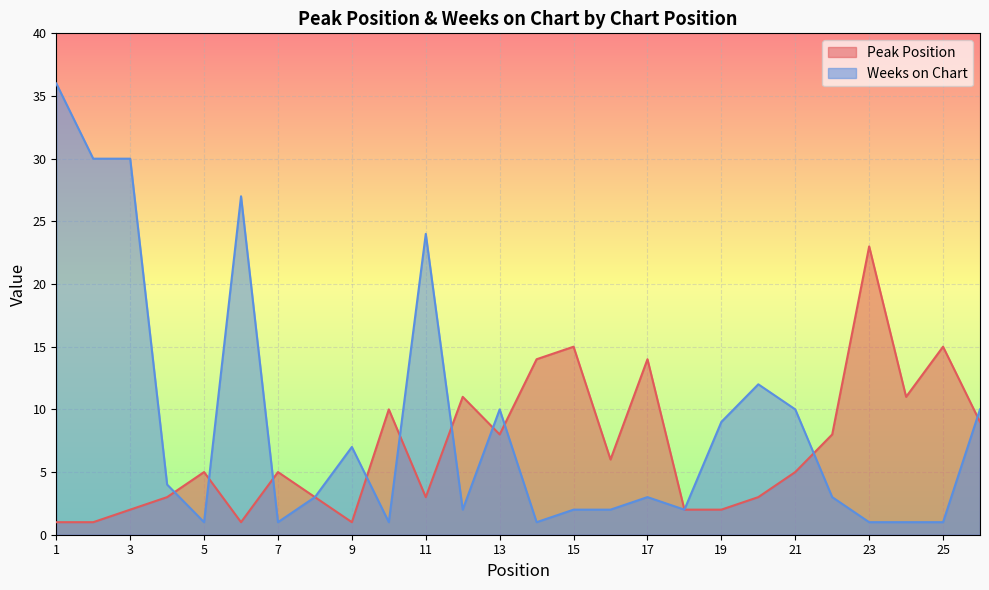

Between 8 and 10, which is larger?

10